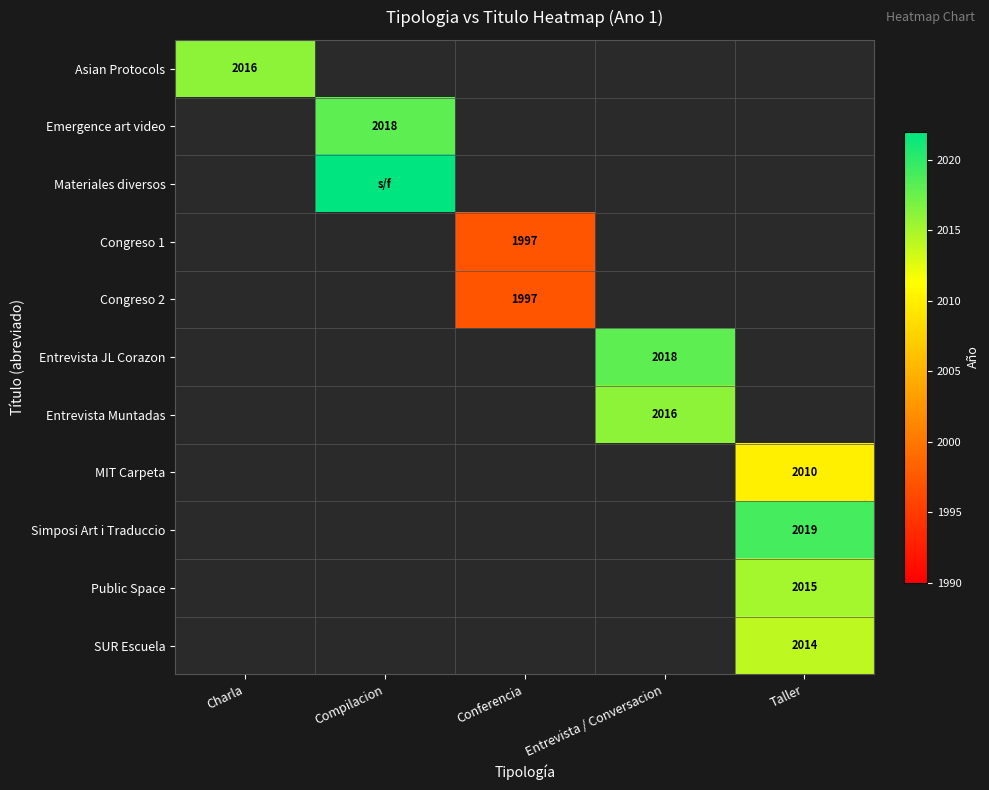

Which label corresponds to the smallest value in the chart?

Conferencia